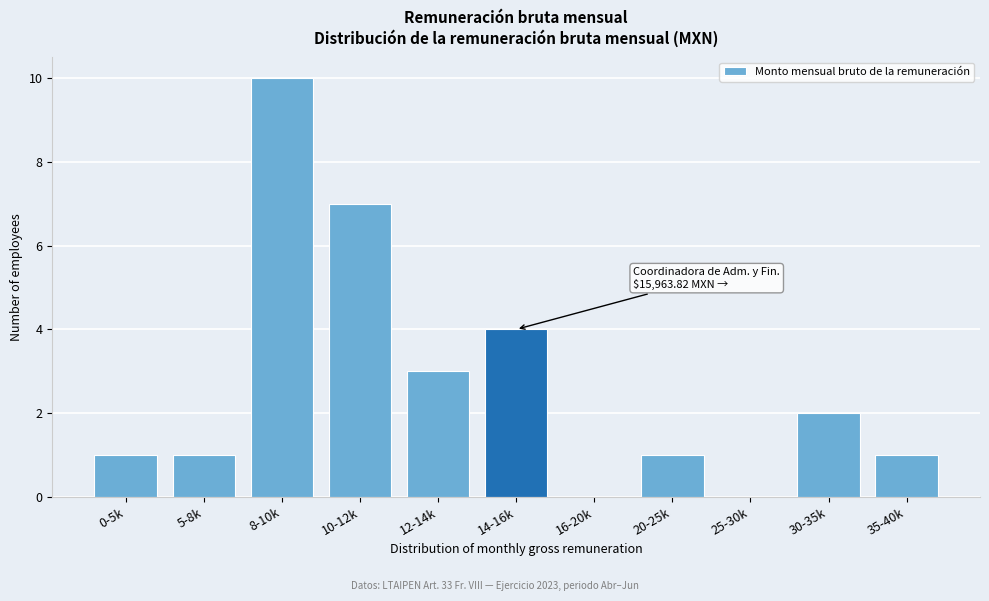

Reading right to left, list all the values displayed in this chart.

35-40k=1	30-35k=2	25-30k=0	20-25k=1	16-20k=0	14-16k=4	12-14k=3	10-12k=7	8-10k=10	5-8k=1	0-5k=1